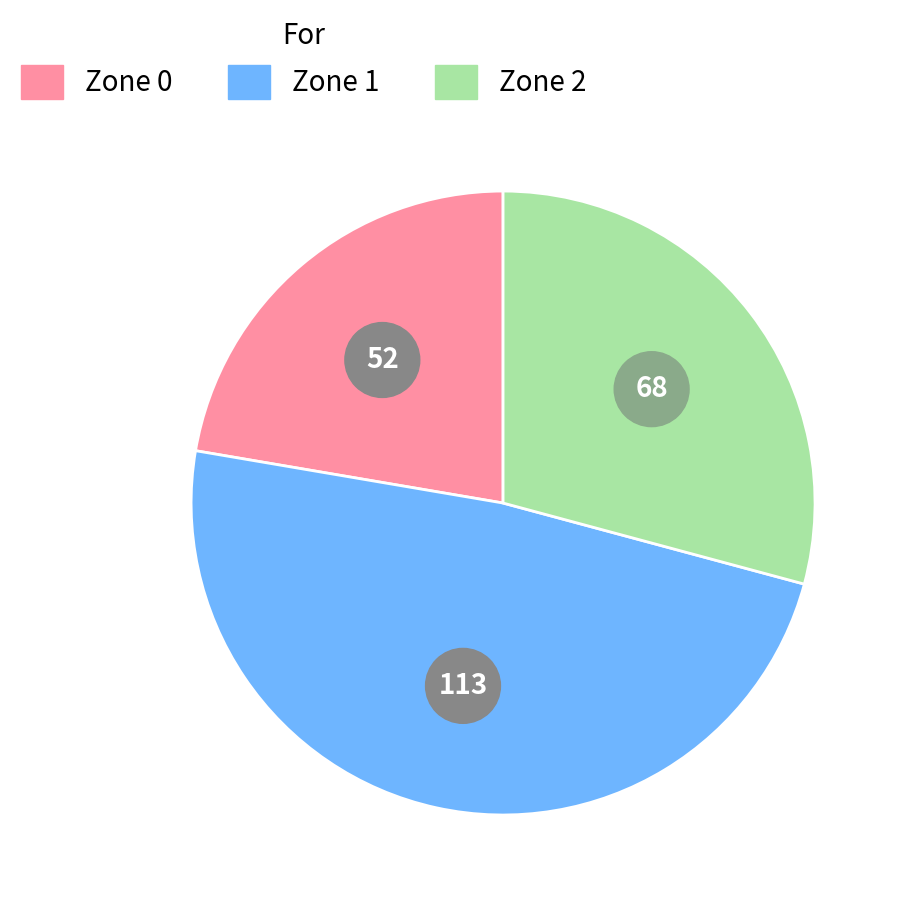

To the nearest percent, what portion does Zone 0 represent?

22%